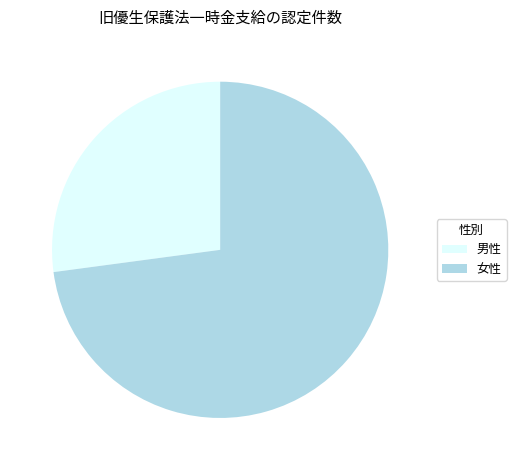

Do 女性 and 男性 together represent more than half of the pie?

Yes